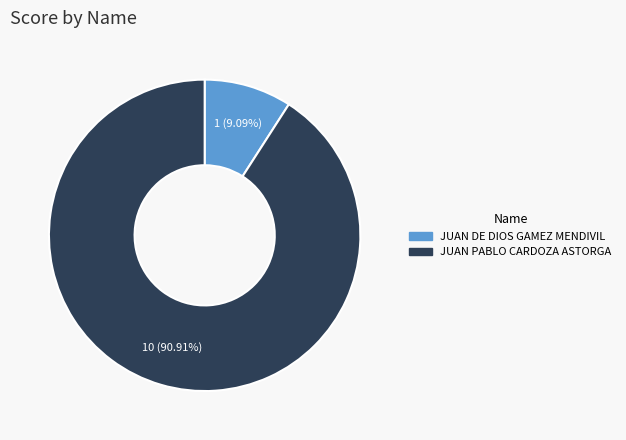

True or false: JUAN PABLO CARDOZA ASTORGA accounts for 84% of the total.

False